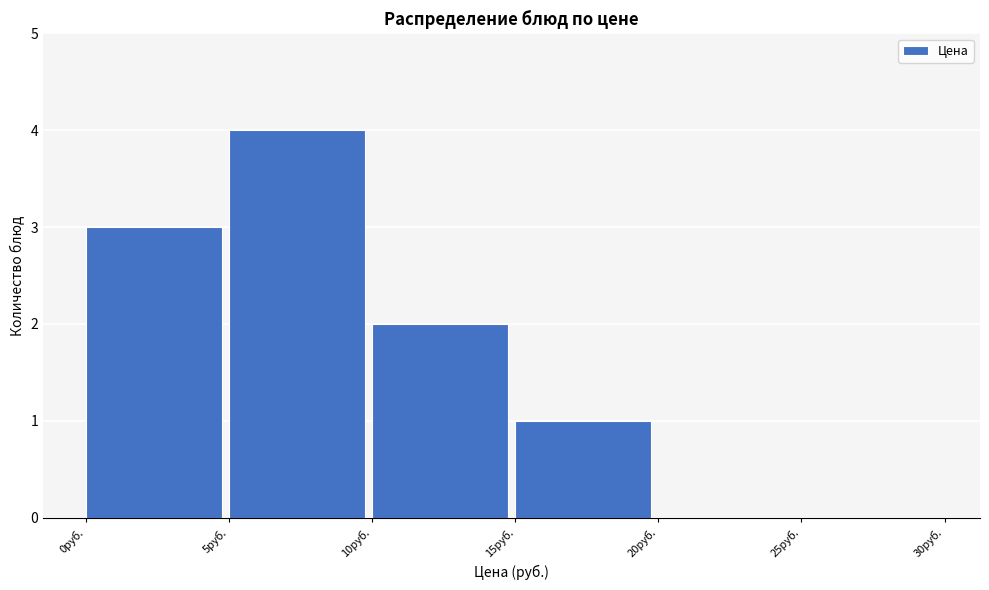

What is the height of the bar covering 5 to 10 on the x-axis? The values are not printed on the chart, so give them approximately, as read against the axis.

4